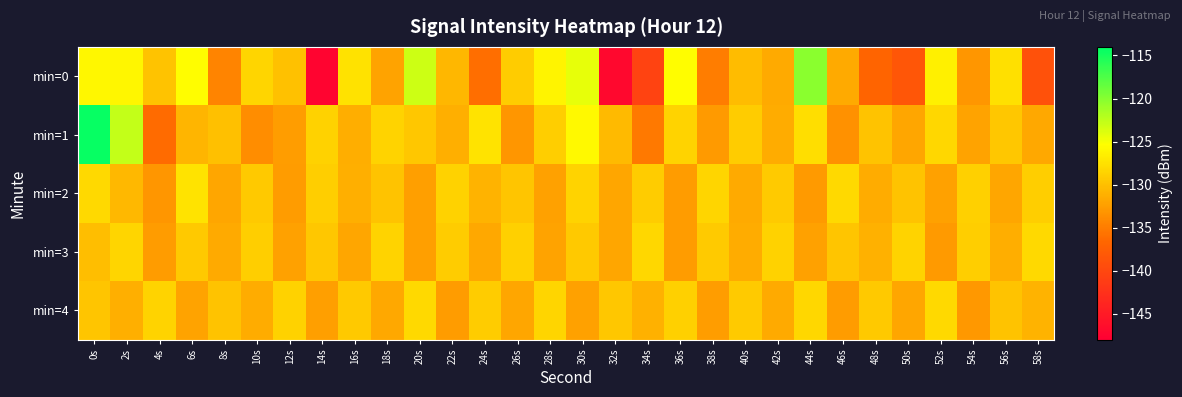

Reading left to right, transcribe all the data shown in this chart.

min=0: 0s=-125.9	2s=-126.0	4s=-129.7	6s=-125.5	8s=-134.3	10s=-128.4	12s=-129.8	14s=-147.4	16s=-127.4	18s=-132.2	20s=-123.2	22s=-130.7	24s=-136.0	26s=-129.1	28s=-126.2	30s=-124.3	32s=-147.0	34s=-140.5	36s=-125.4	38s=-135.0	40s=-130.2	42s=-131.6	44s=-120.2	46s=-131.6	48s=-136.7	50s=-138.3	52s=-126.5	54s=-133.1	56s=-127.6	58s=-138.9
min=1: 0s=-114.4	2s=-122.7	4s=-136.2	6s=-130.8	8s=-130.0	10s=-133.8	12s=-132.6	14s=-128.7	16s=-131.4	18s=-128.6	20s=-129.5	22s=-131.2	24s=-127.3	26s=-133.1	28s=-128.9	30s=-125.7	32s=-130.4	34s=-135.2	36s=-128.6	38s=-132.8	40s=-129.1	42s=-131.5	44s=-127.8	46s=-133.4	48s=-129.7	50s=-131.9	52s=-128.3	54s=-132.1	56s=-129.5	58s=-131.7
min=2: 0s=-128.2	2s=-130.5	4s=-133.1	6s=-127.4	8s=-131.8	10s=-129.3	12s=-132.6	14s=-128.9	16s=-131.2	18s=-129.8	20s=-132.4	22s=-128.7	24s=-131.0	26s=-129.6	28s=-132.2	30s=-128.5	32s=-131.8	34s=-129.1	36s=-132.7	38s=-128.4	40s=-131.6	42s=-129.2	44s=-132.8	46s=-128.1	48s=-131.4	50s=-129.7	52s=-132.3	54s=-128.8	56s=-131.9	58s=-129.0
min=3: 0s=-130.1	2s=-128.4	4s=-132.7	6s=-129.3	8s=-131.6	10s=-128.9	12s=-132.2	14s=-129.5	16s=-131.8	18s=-128.6	20s=-132.4	22s=-129.1	24s=-131.7	26s=-128.8	28s=-132.1	30s=-129.4	32s=-131.9	34s=-128.3	36s=-132.6	38s=-129.2	40s=-131.5	42s=-128.7	44s=-132.3	46s=-129.6	48s=-131.1	50s=-128.5	52s=-132.8	54s=-129.0	56s=-131.3	58s=-128.2
min=4: 0s=-129.6	2s=-131.2	4s=-128.5	6s=-132.1	8s=-129.8	10s=-131.4	12s=-128.7	14s=-132.4	16s=-129.3	18s=-131.7	20s=-128.2	22s=-132.6	24s=-129.1	26s=-131.9	28s=-128.4	30s=-132.3	32s=-129.5	34s=-131.1	36s=-128.8	38s=-132.5	40s=-129.2	42s=-131.6	44s=-128.3	46s=-132.7	48s=-129.4	50s=-131.8	52s=-128.1	54s=-132.9	56s=-129.7	58s=-131.0